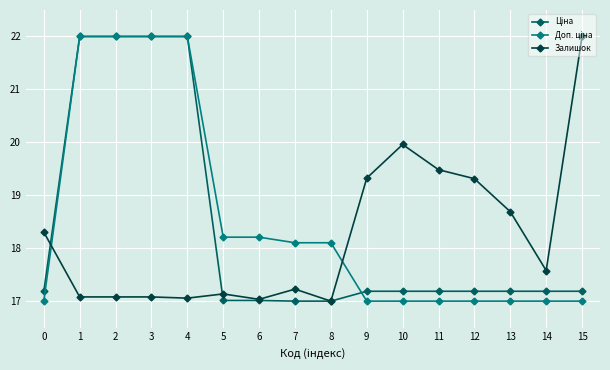

What is the total value across all series at 1?

61.1